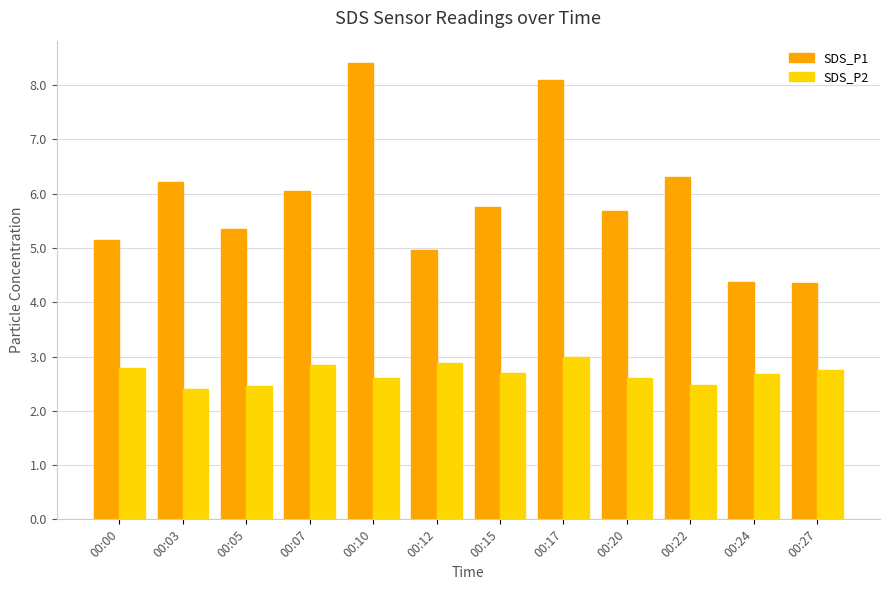

What is the spread (max minus min) of values at 00:27?

1.6